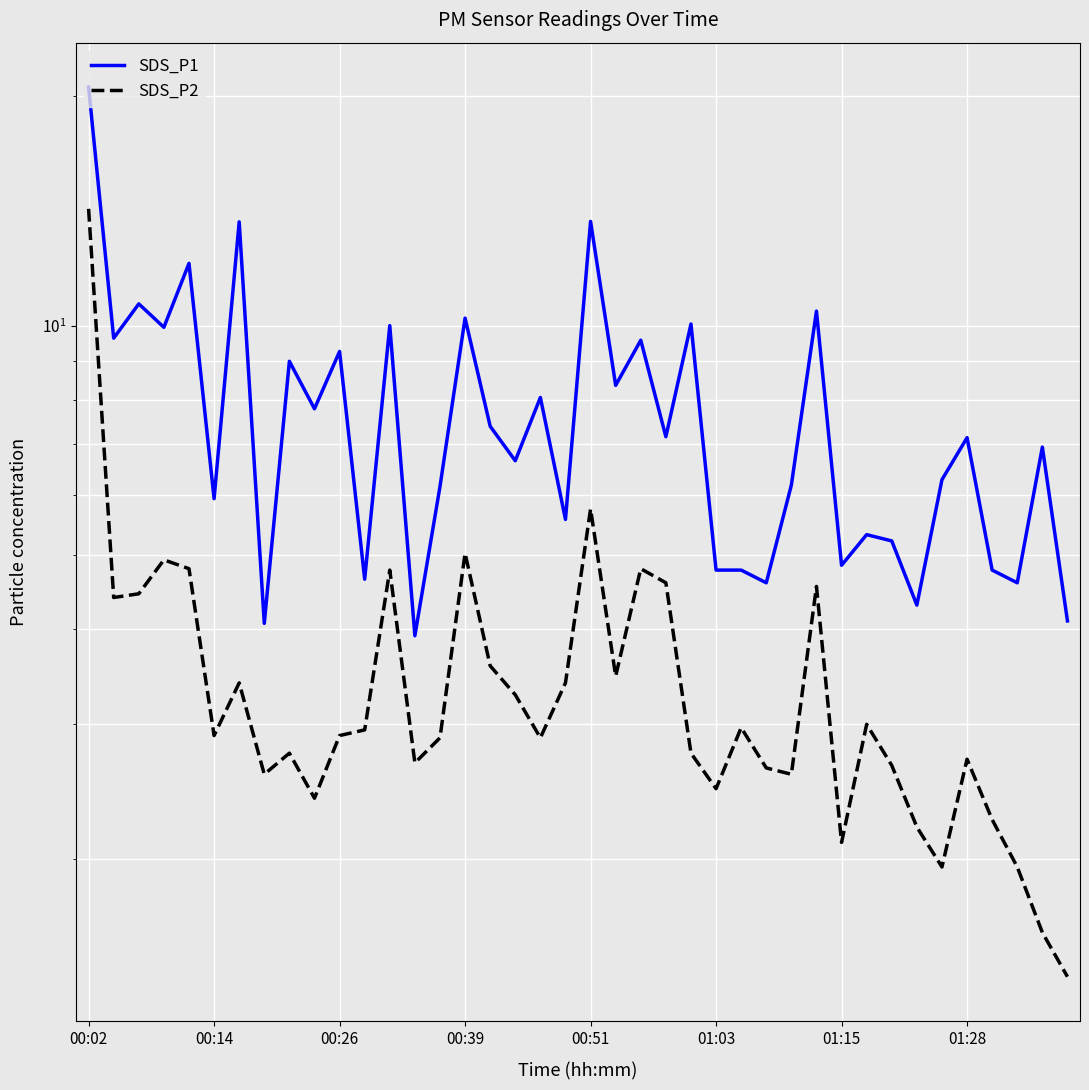

How many distinct data groups are displayed?

2